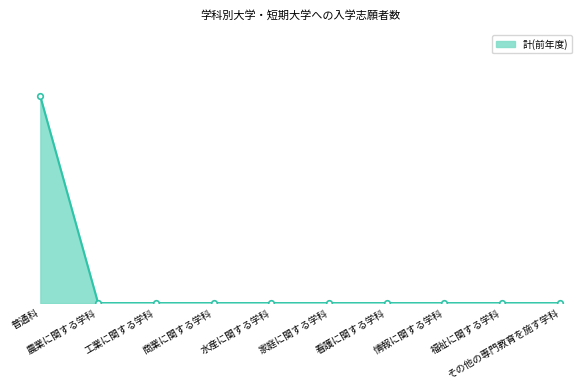

What is the label of the 4th point from the left?

商業に関する学科